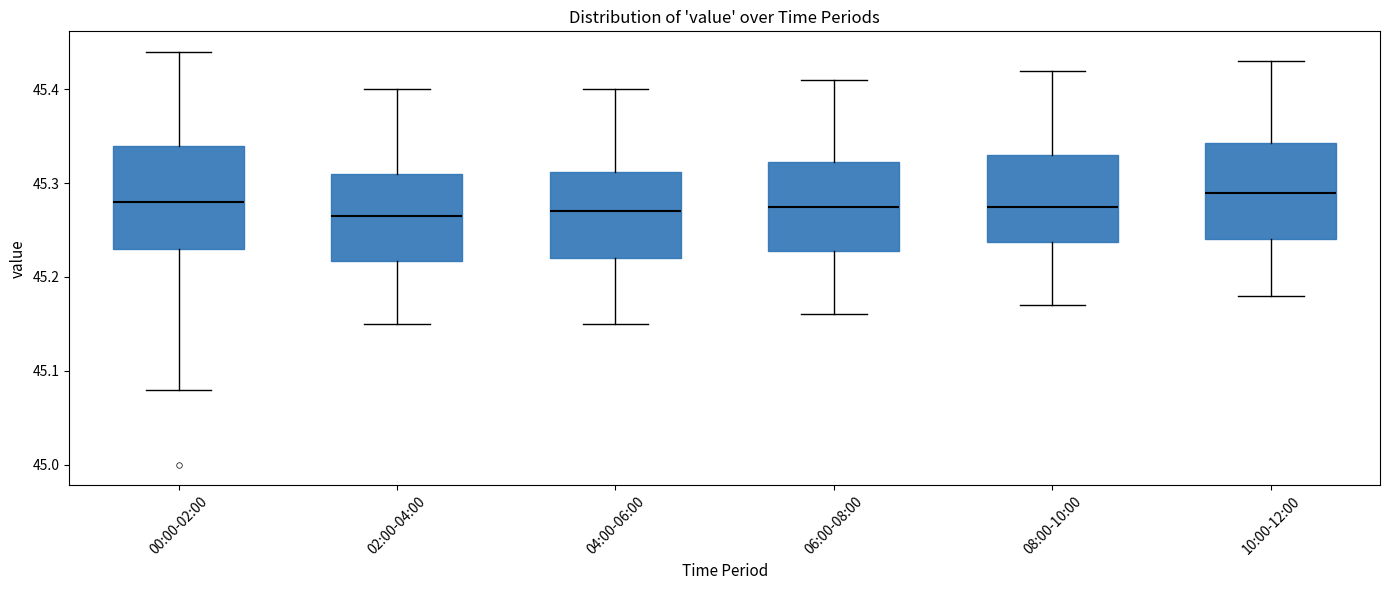

Reading left to right, read every box against the y-axis: the position of its median line, the range the box covers, and the ends of its whiskers. The values are not printed on the chart, so give them approximately, as read against the axis.

00:00-02:00: median 45.28, box 45.23 to 45.34, whiskers 45.08 to 45.44
02:00-04:00: median 45.27, box 45.22 to 45.31, whiskers 45.15 to 45.40
04:00-06:00: median 45.27, box 45.22 to 45.31, whiskers 45.15 to 45.40
06:00-08:00: median 45.28, box 45.23 to 45.32, whiskers 45.16 to 45.41
08:00-10:00: median 45.28, box 45.24 to 45.33, whiskers 45.17 to 45.42
10:00-12:00: median 45.29, box 45.24 to 45.34, whiskers 45.18 to 45.43